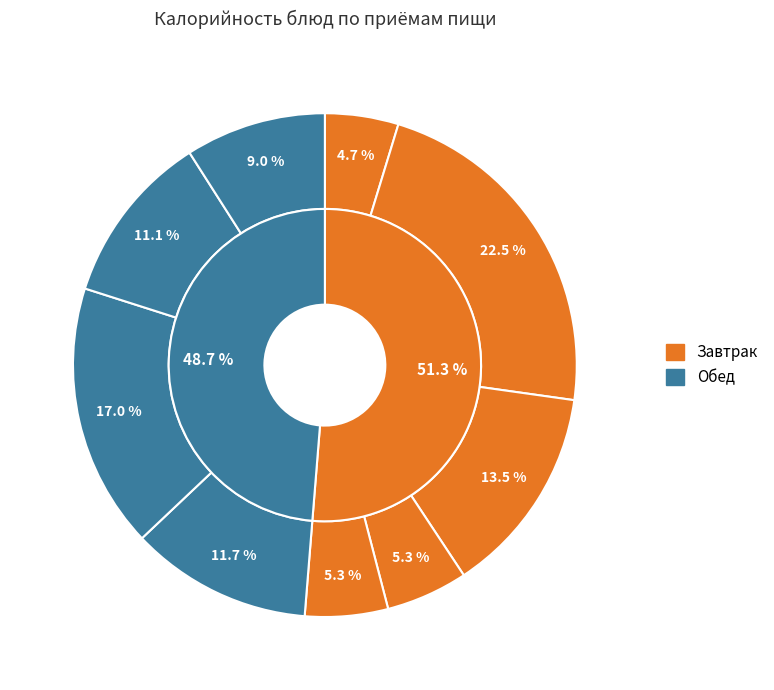

What percentage do Колбаса в/к and Кофейный напиток together represent?

18.2%